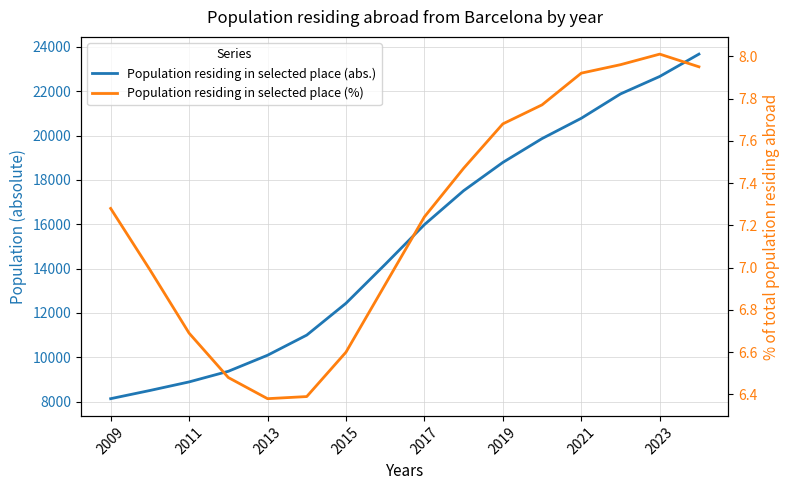

Is this an area chart (filled region under the line)?

No